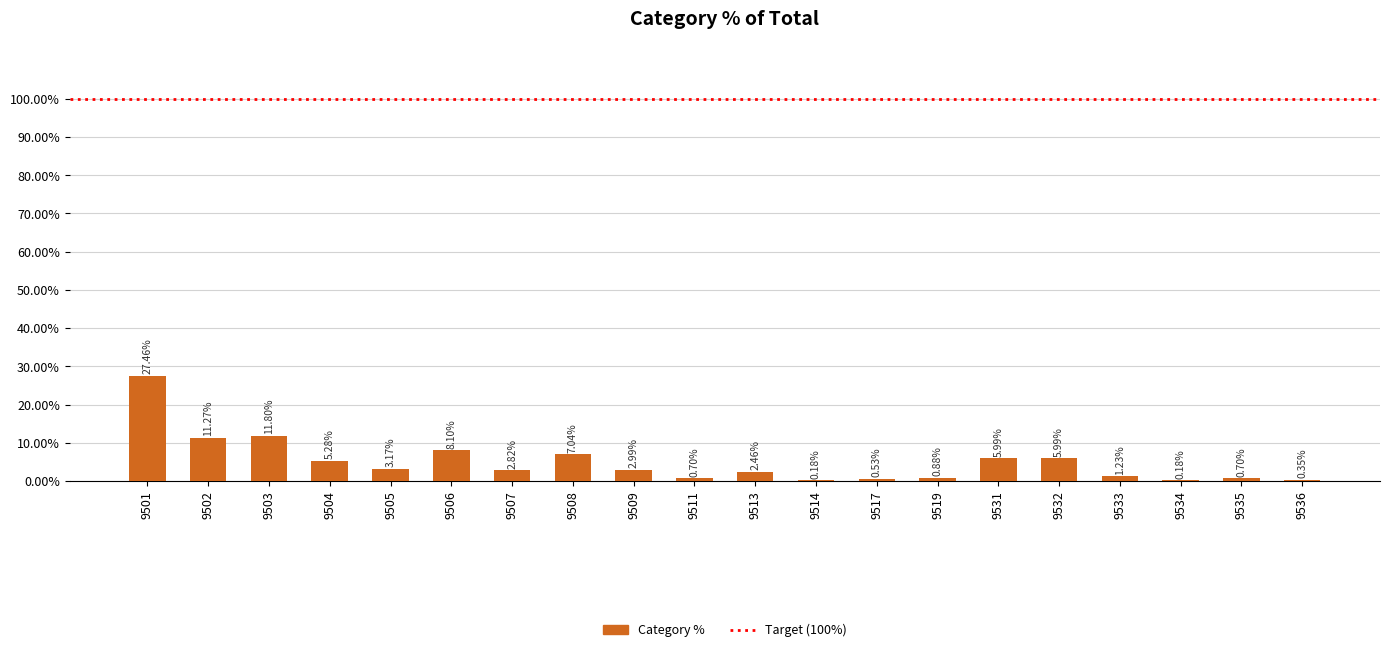

What is the sum of all values?

99.1